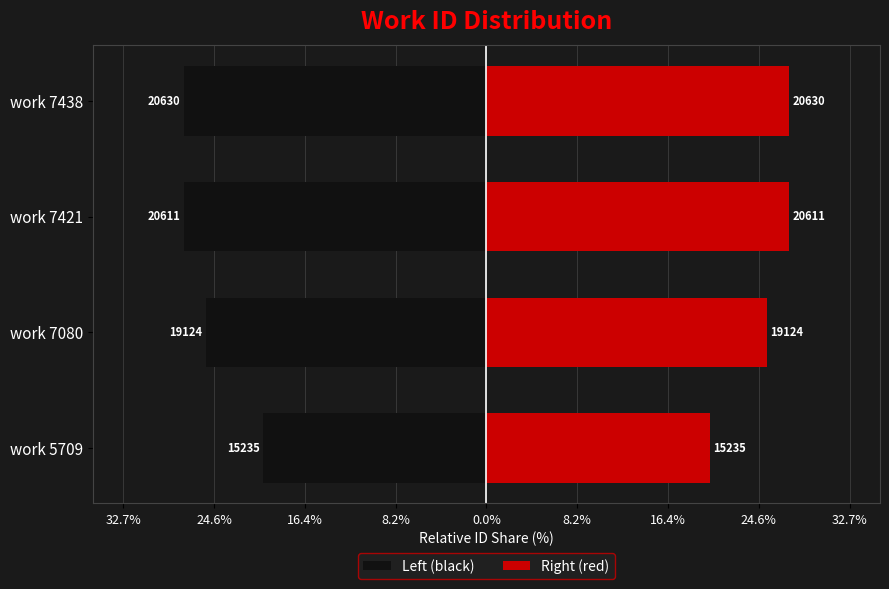

Rank the series at work 7421 from highest to lowest value.

Right (red), Left (black)